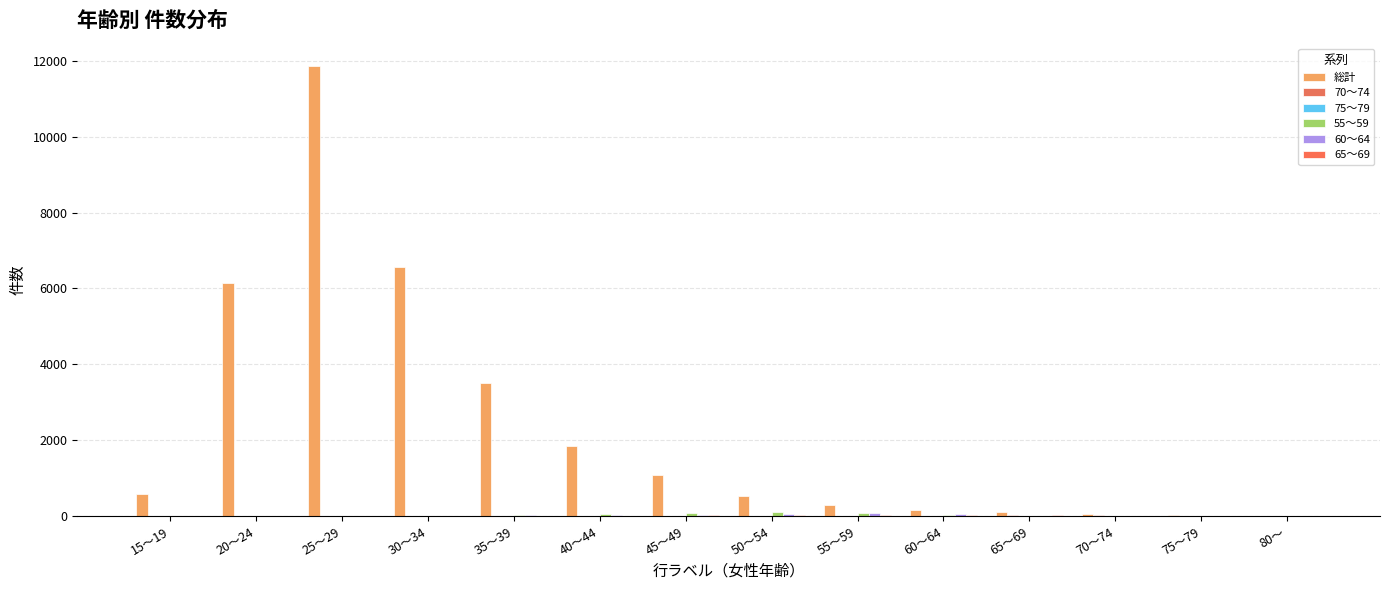

Where does the 総計 series first go above 573?

20～24